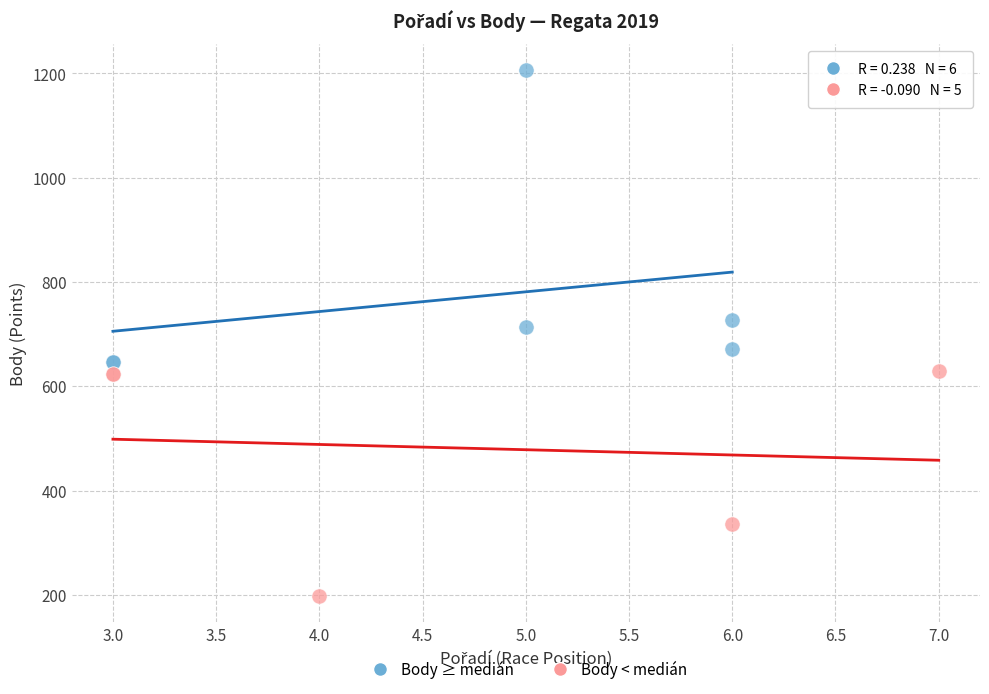

Which series has the largest Y range (max minus min)?

Body ≥ medián